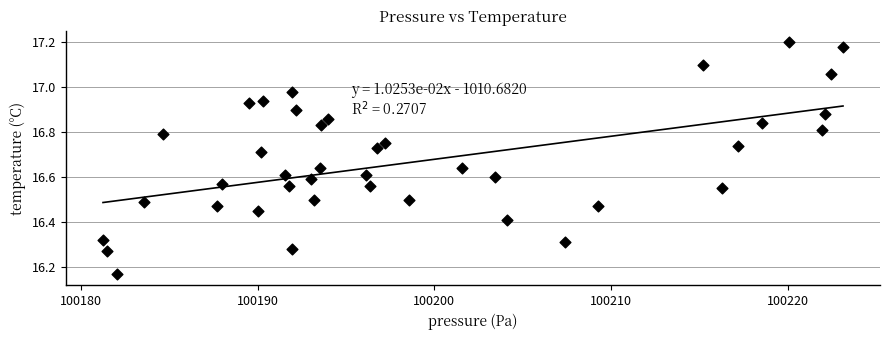

What is the range of Y values (max minus min)?

1.0